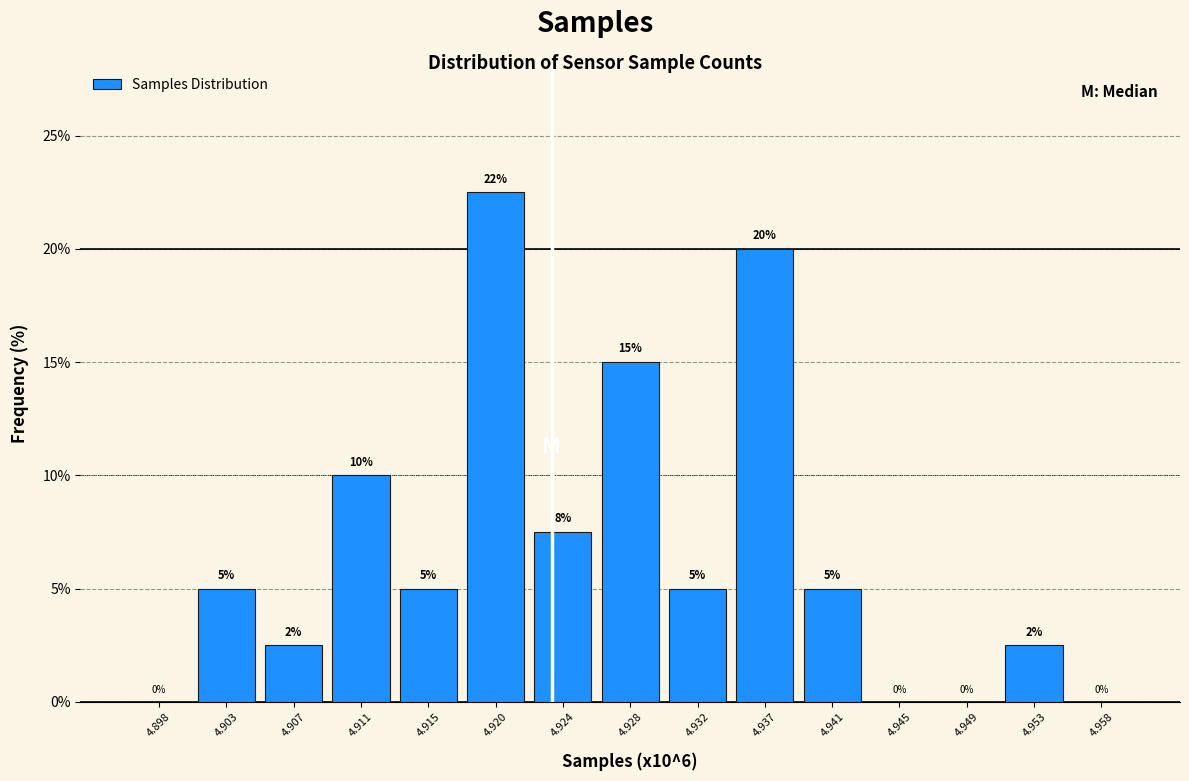

Which category has the highest value across all series?

4.920